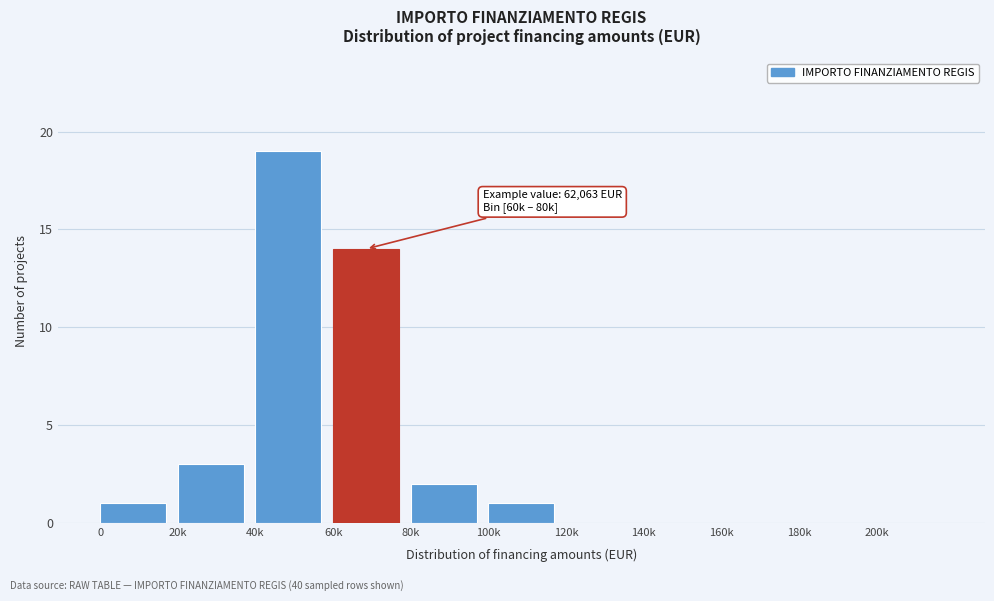

Reading left to right, extract all data points from this chart.

0=1	20k=3	40k=19	60k=14	80k=2	100k=1	120k=0	140k=0	160k=0	180k=0	200k=0